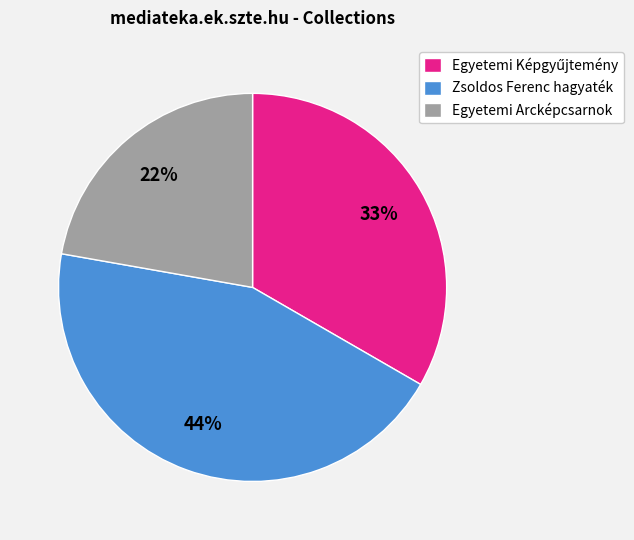

Count the number of slices in the pie.

3